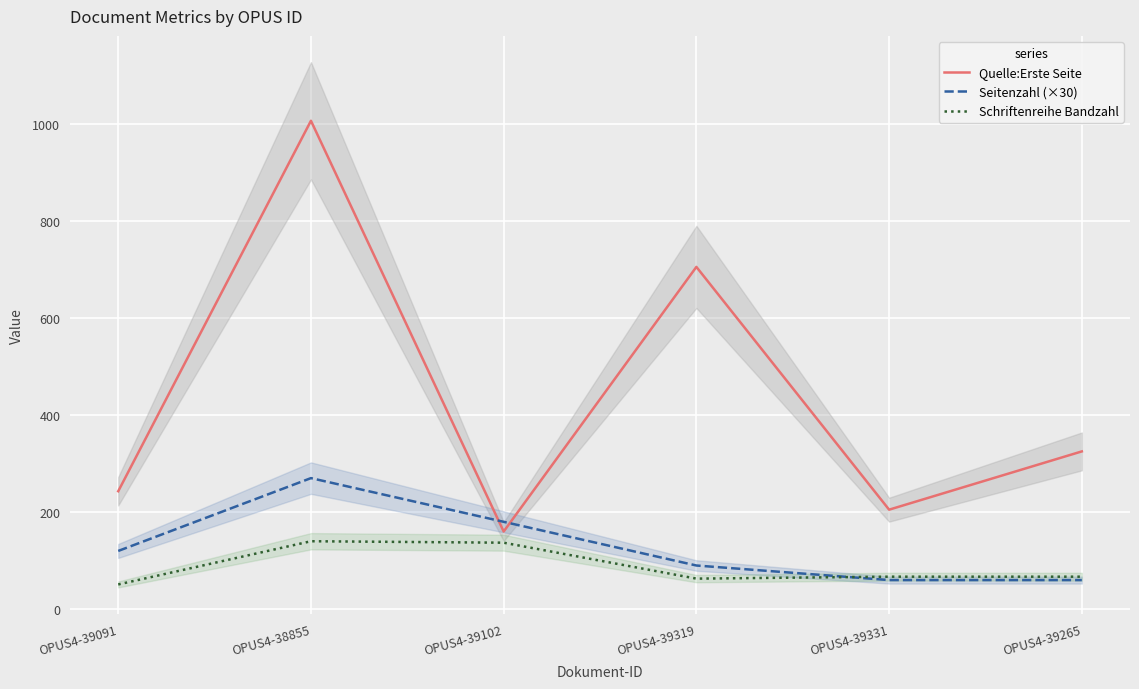

True or false: Schriftenreihe Bandzahl has a value of 51 at OPUS4-39091.

True